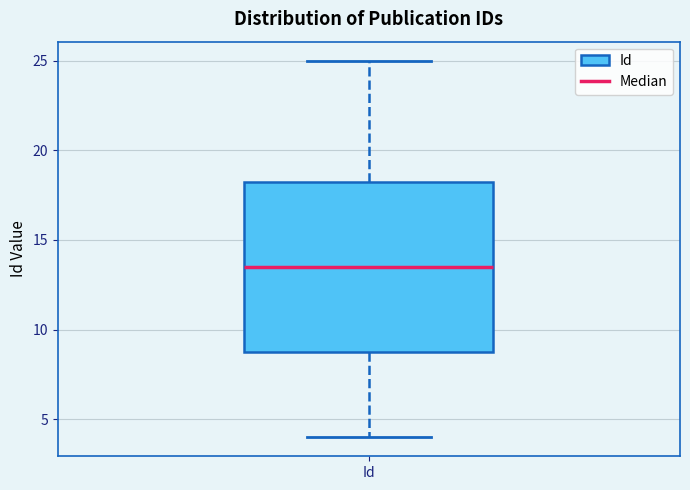

Transcribe this box plot: give where the median line is, the range the box spans, and where the two whiskers end, as read against the y-axis. The values are not printed on the chart, so give them approximately, as read against the axis.

median 13.5, box 9.0 to 18.5, whiskers 4.0 to 25.0